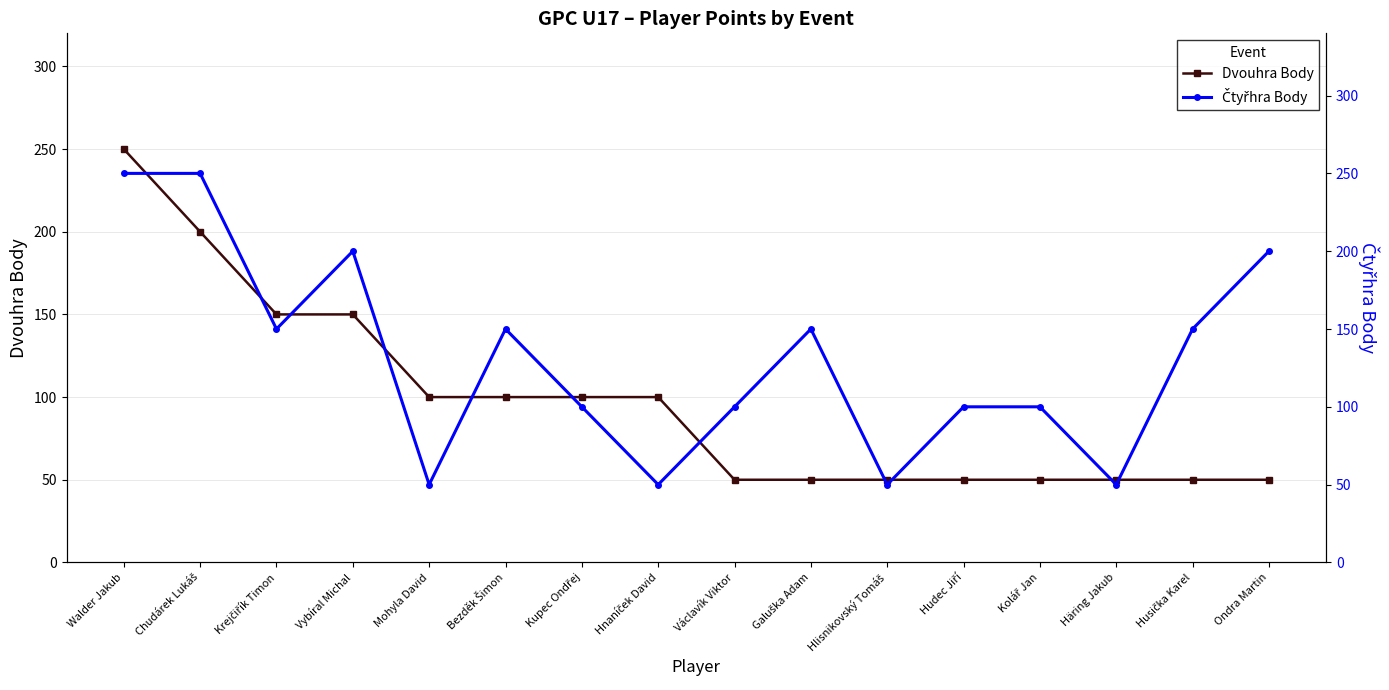

The value of Dvouhra Body at Mohyla David is 40. True or false?

False